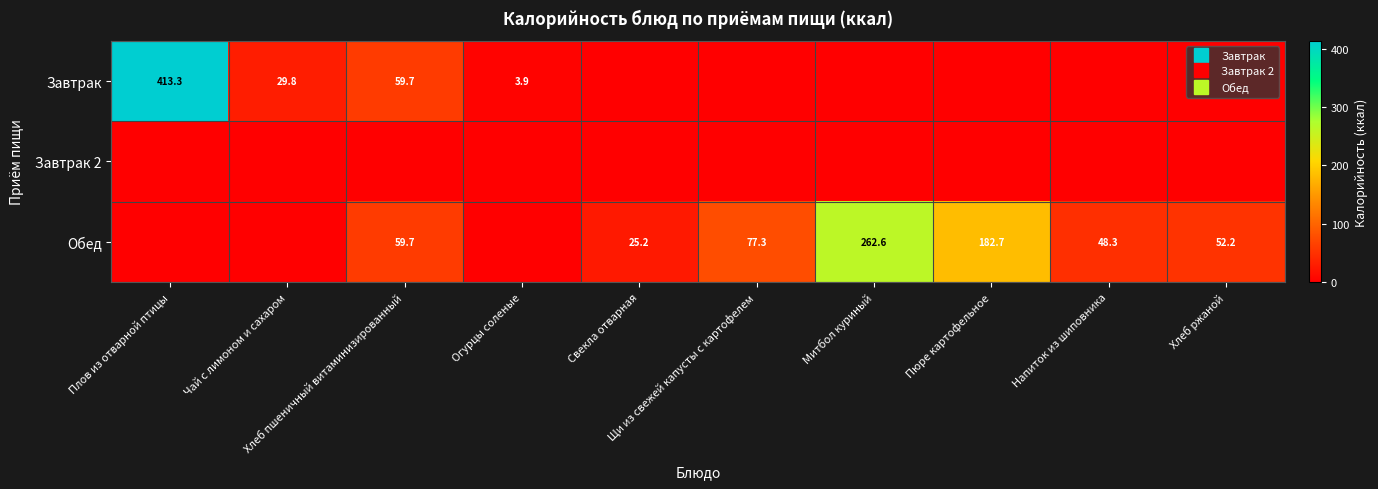

What is the spread (max minus min) of values at Напиток из шиповника?

48.3